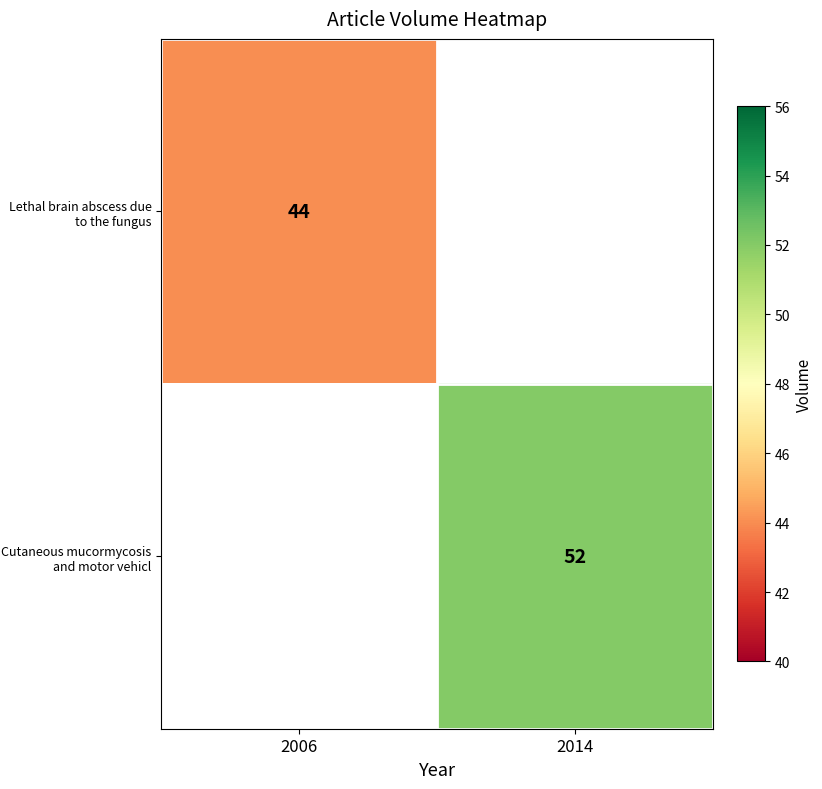

How many categories are shown in the chart?

2